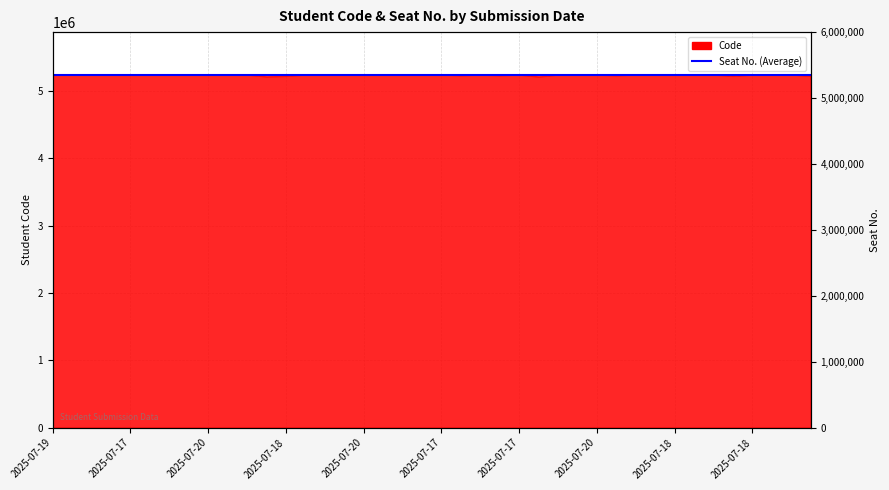

True or false: the data shows 5241093 at 2025-07-18.

True